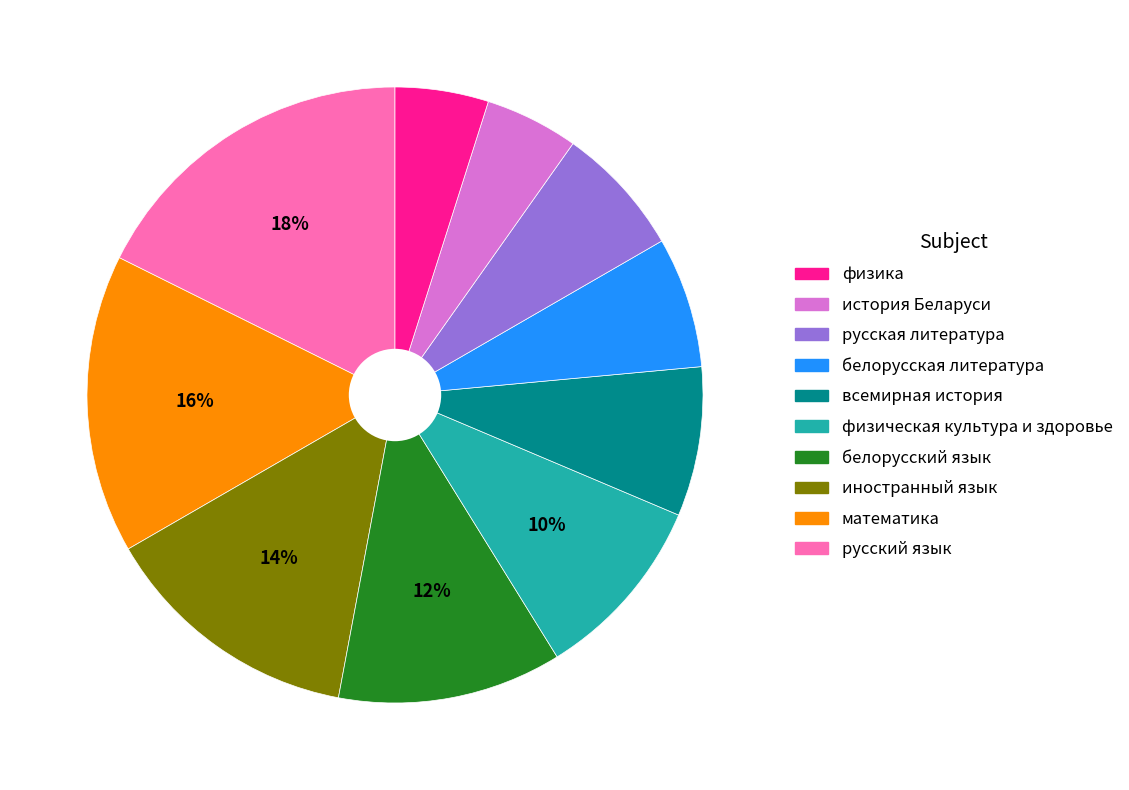

How many segments does this pie chart have?

10